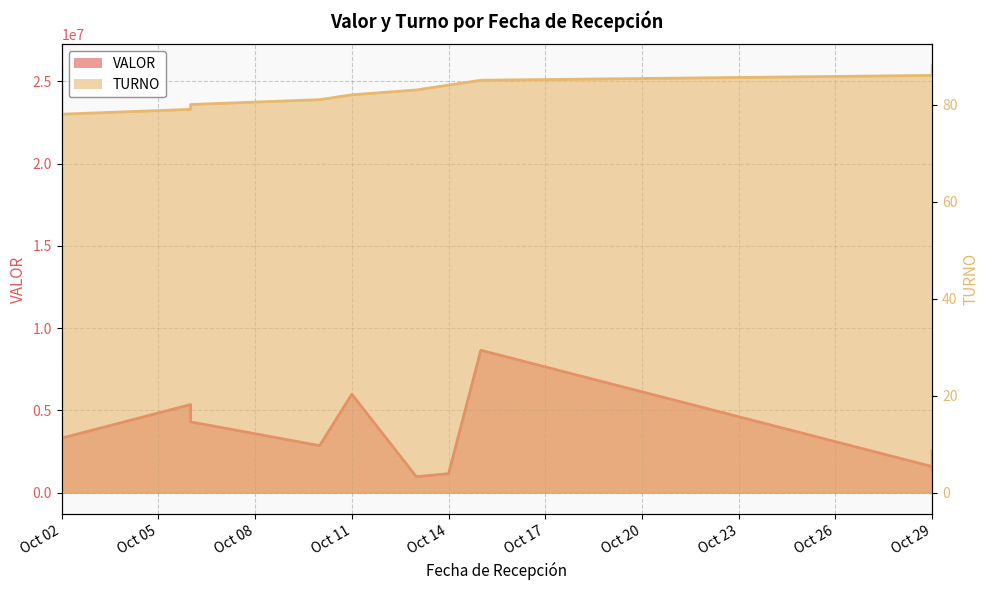

Which series has the largest range (max minus min)?

VALOR